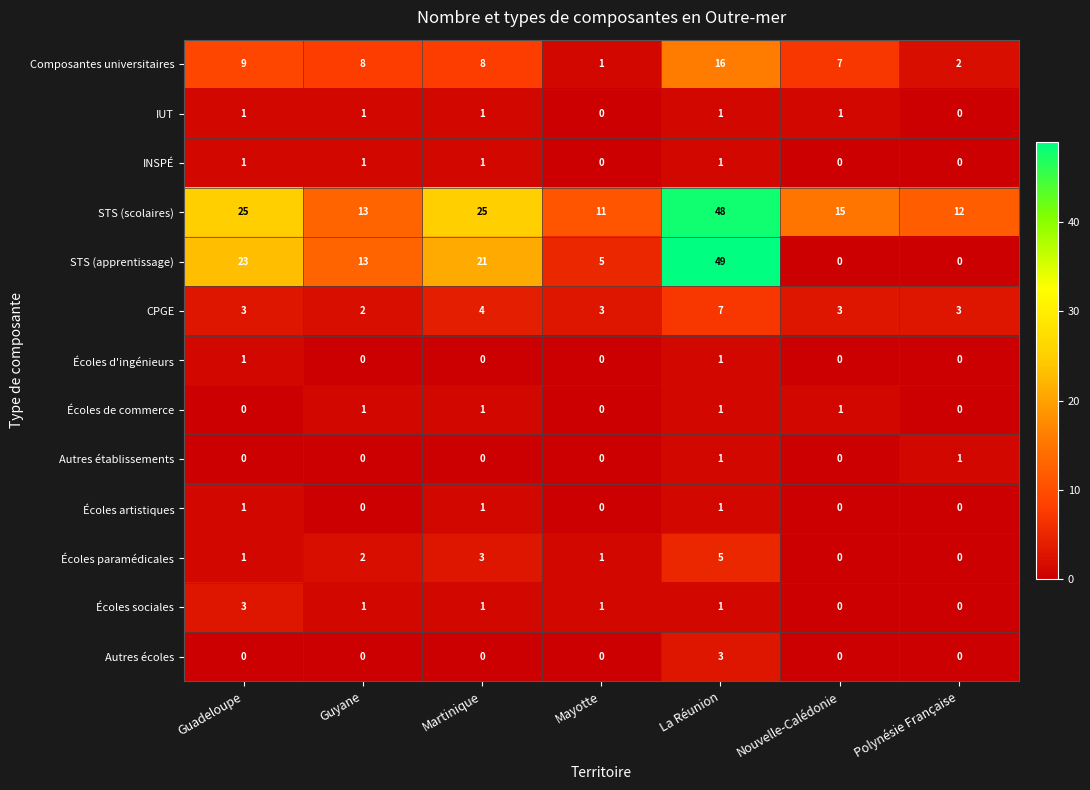

What is the spread (max minus min) of values at Nouvelle-Calédonie?

15